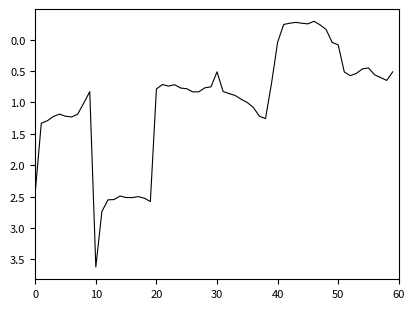

What is the maximum value shown in the chart?

3.6